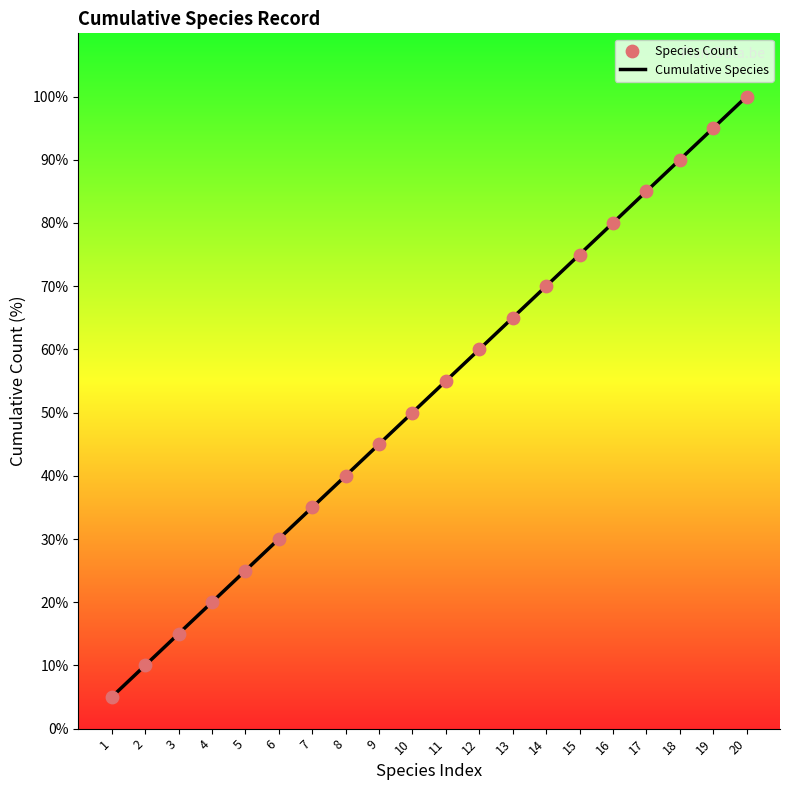

What is the difference between the maximum and minimum values?

95.0